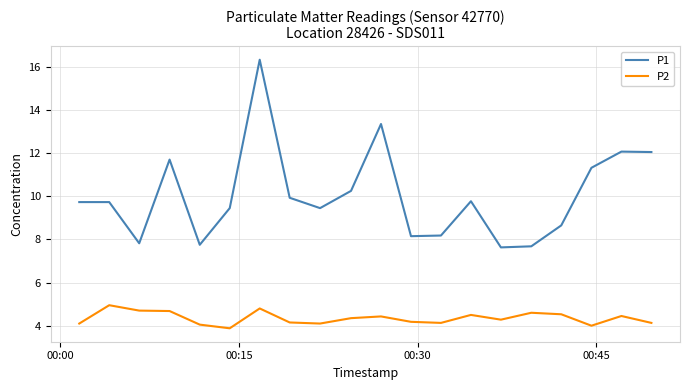

What is the average value of the P2 series?

4.3